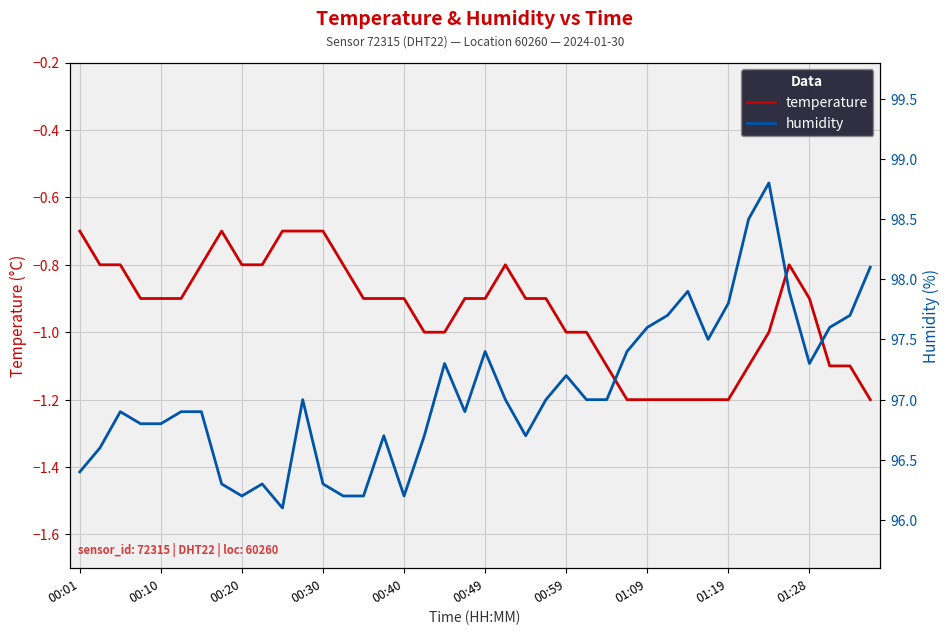

The value of temperature at 01:28 is -0.9. True or false?

True